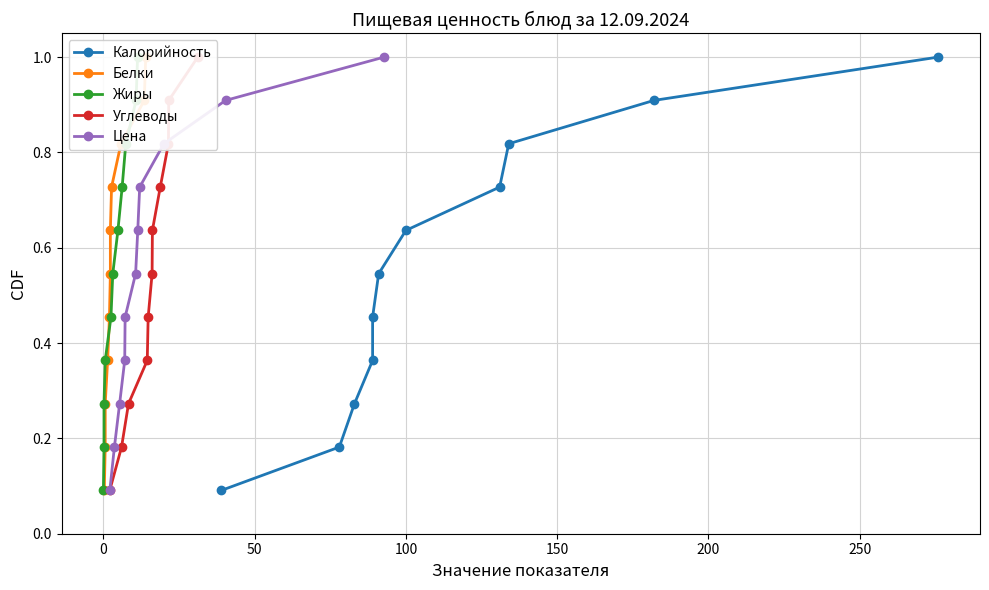

What are all the series names shown in the legend?

Калорийность, Белки, Жиры, Углеводы, Цена